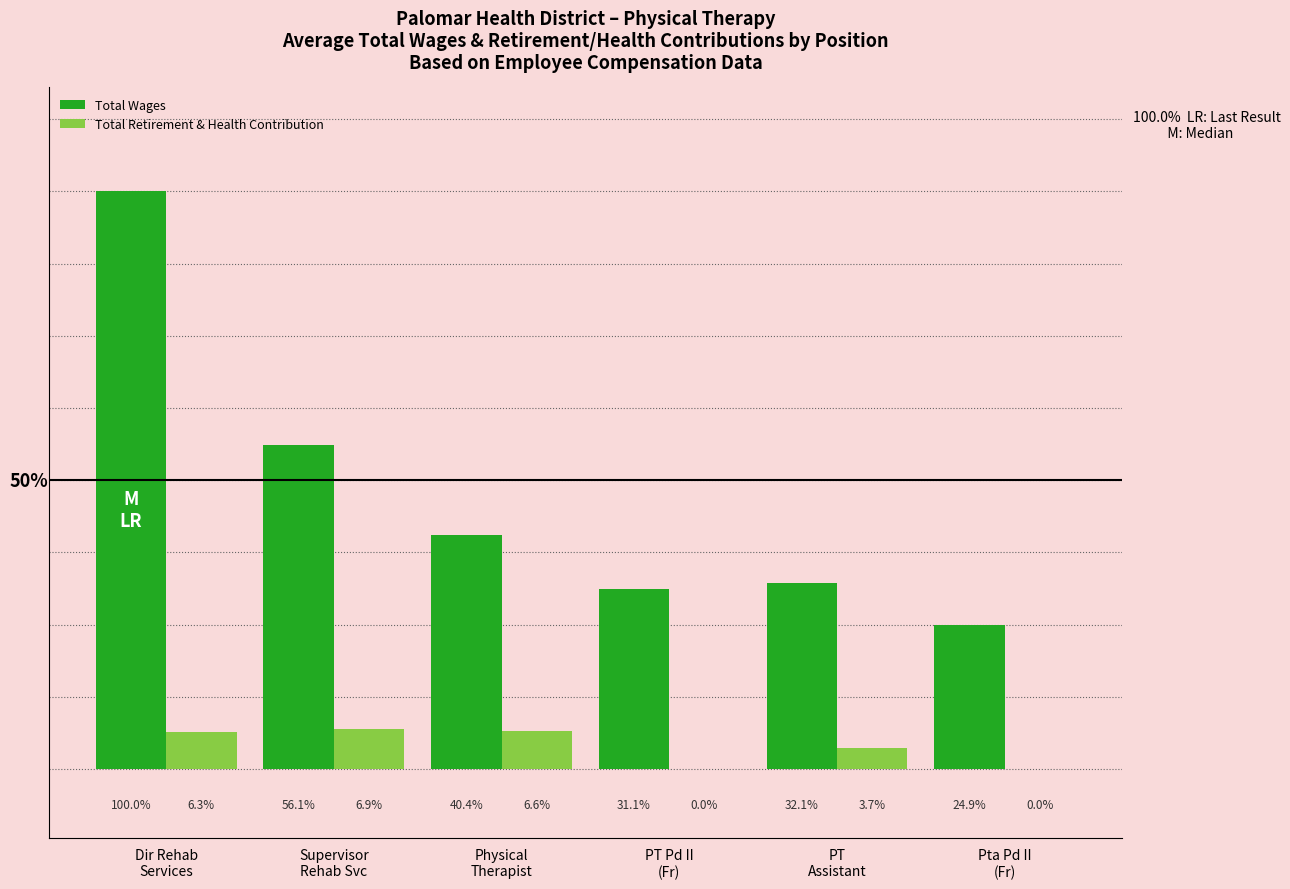

What are all the series names shown in the legend?

Total Wages, Total Retirement & Health Contribution